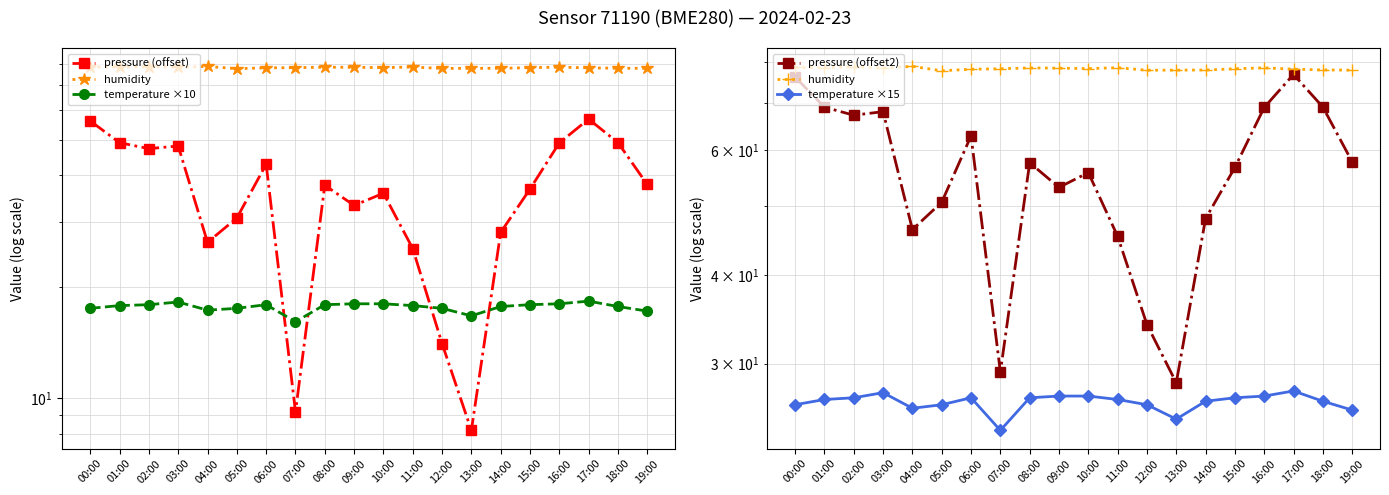

In temperature ×10, how many points are higher than both neighbors (excluding endpoints)?

3